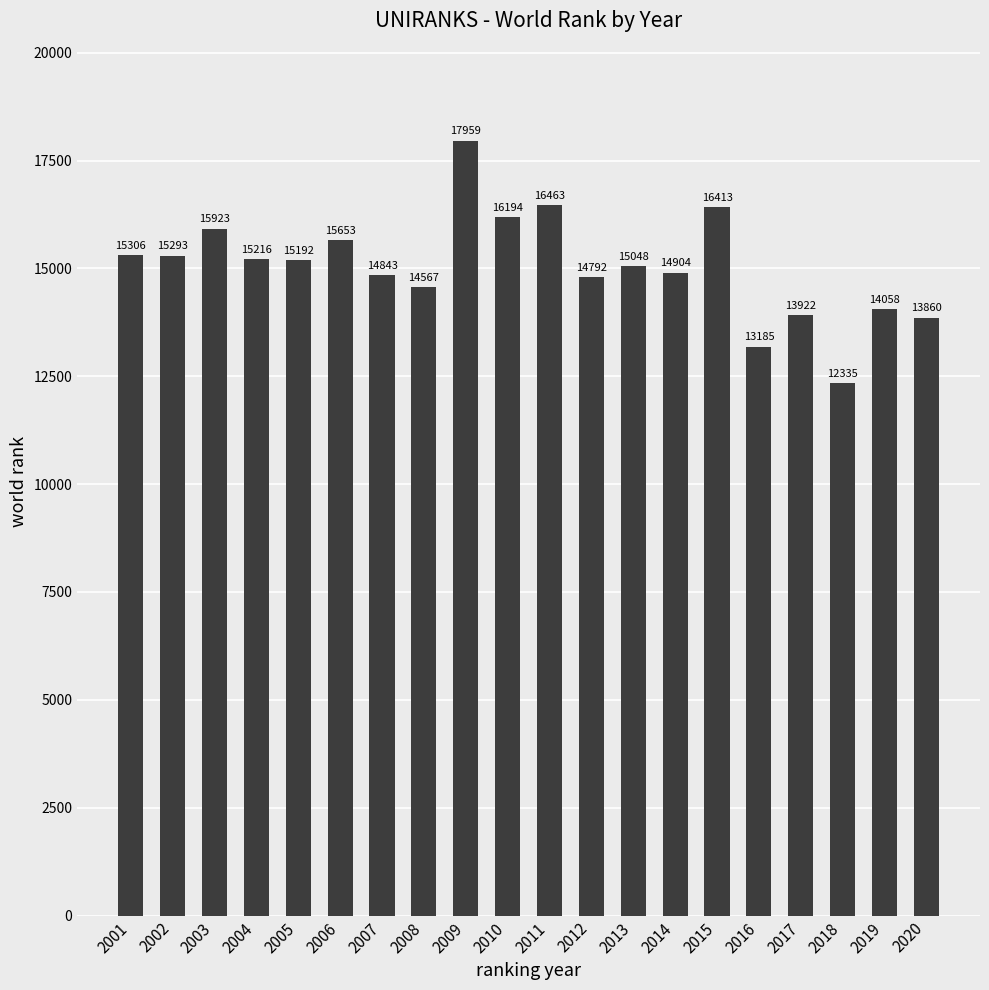

What is the change in value from 2017 to 2019?

+136